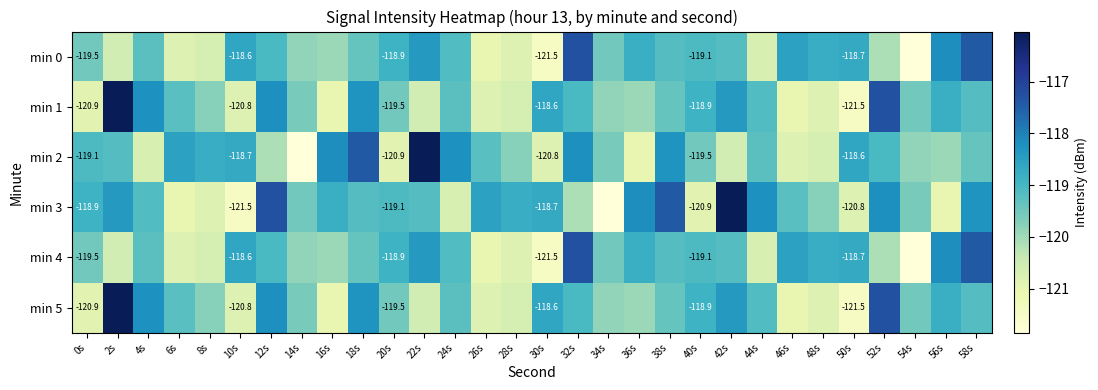

List the series in order of their peak value, highest first.

min 1, min 2, min 3, min 5, min 0, min 4